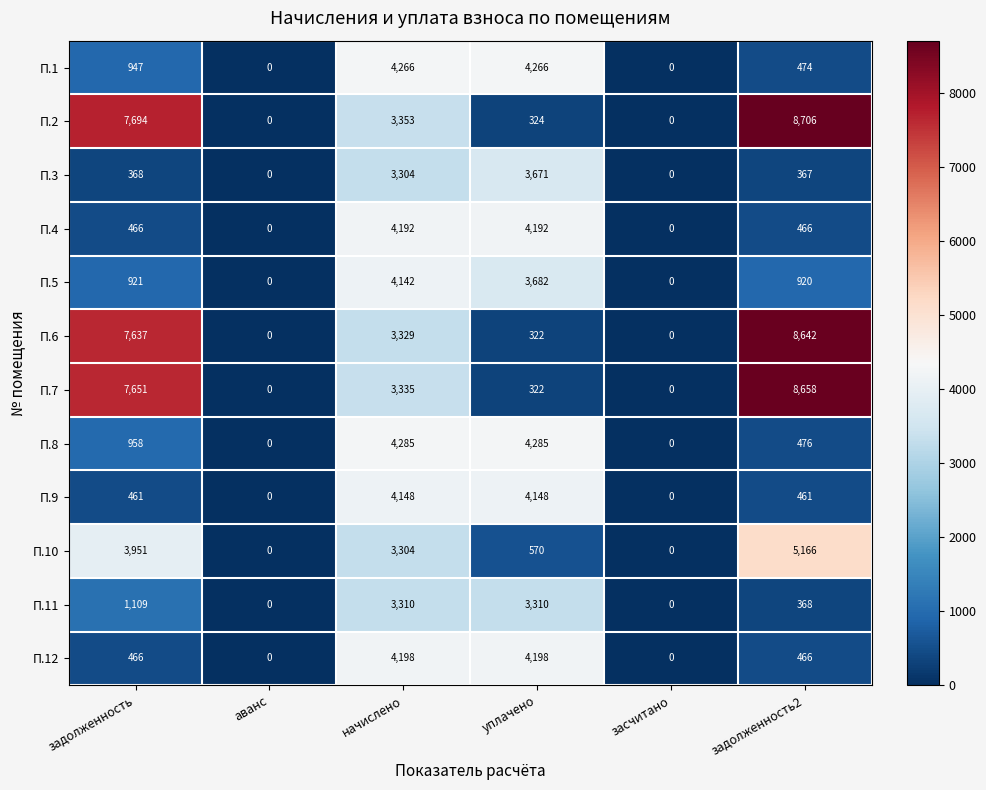

How many values in П.5 are above zero?

4